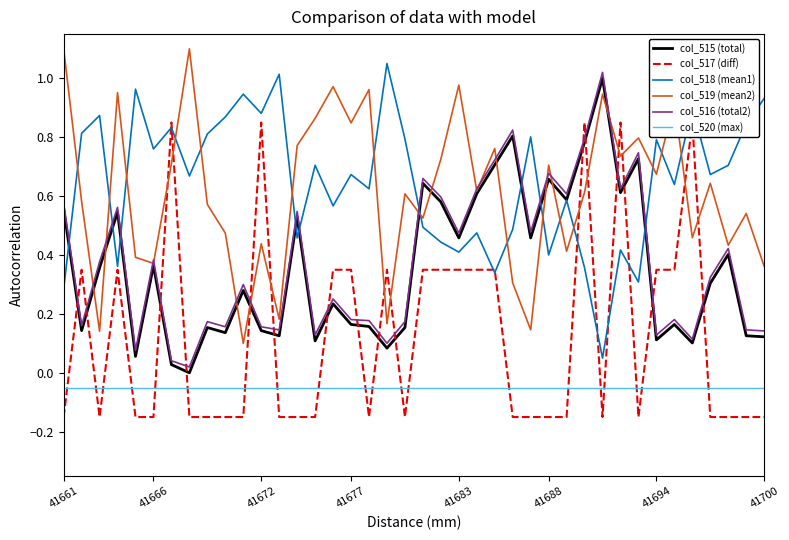

Count the number of data series in this chart.

6